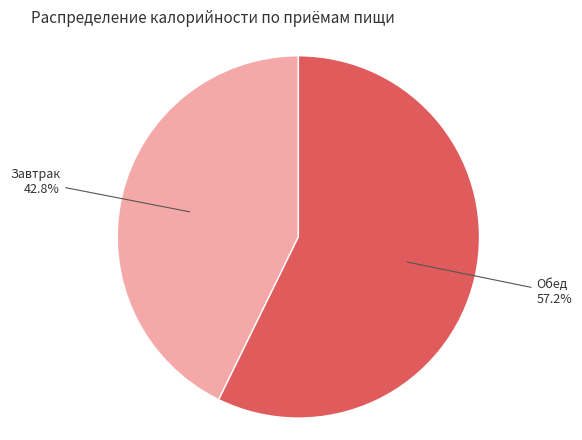

Is the sum of Обед and Завтрак greater than half?

Yes